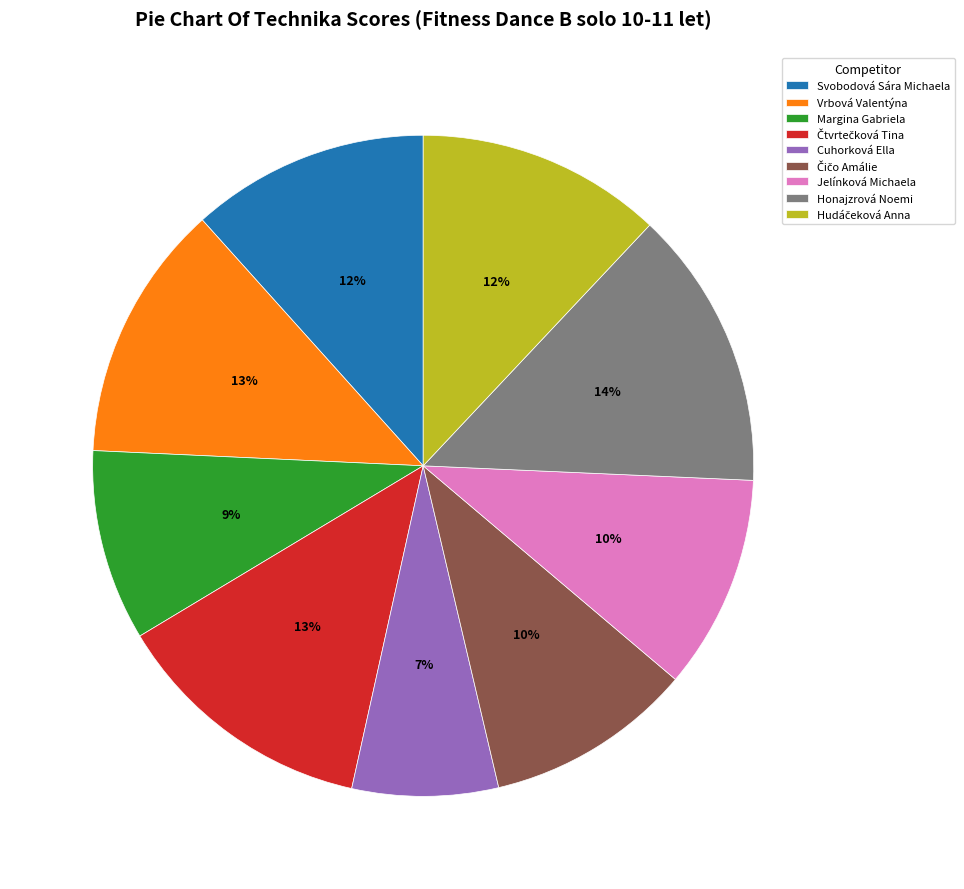

What is the largest slice in the pie chart?

Honajzrová Noemi